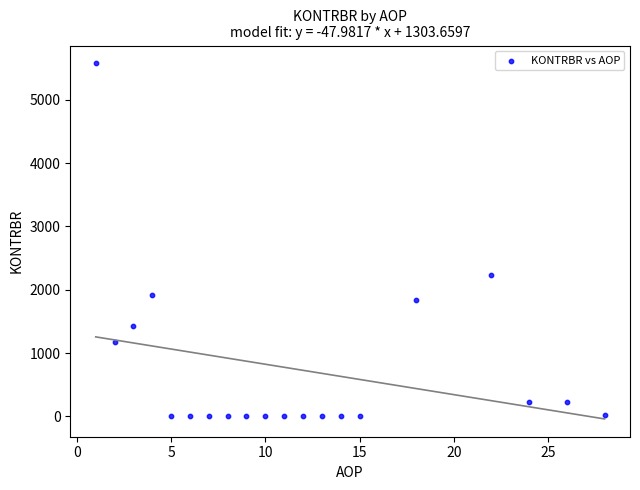

What is the range of Y values (max minus min)?

5574.3